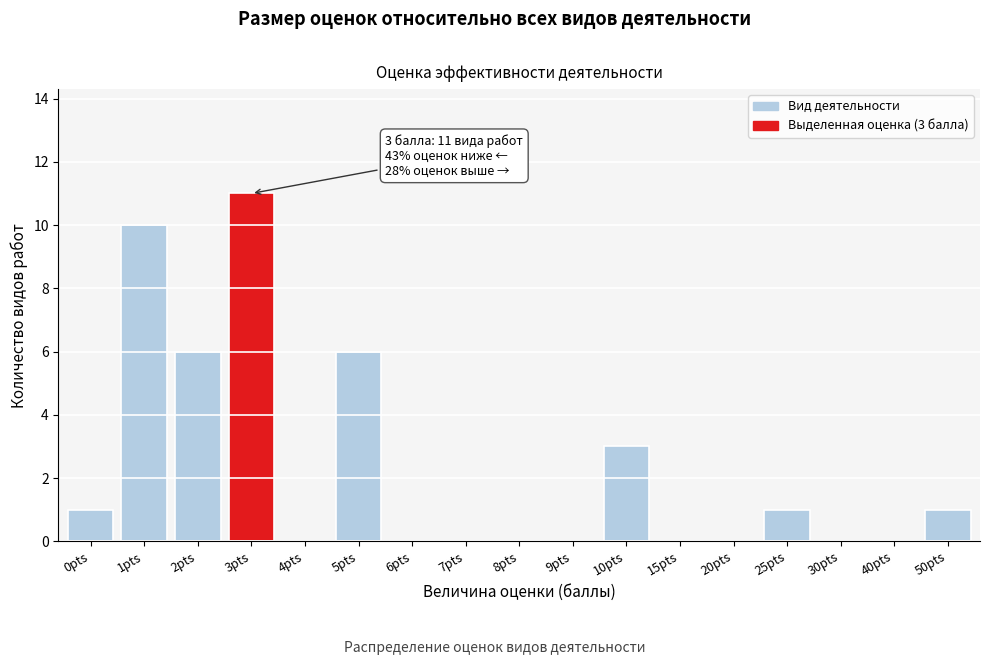

Reading left to right, list all the values displayed in this chart.

0pts=1	1pts=10	2pts=6	3pts=11	4pts=0	5pts=6	6pts=0	7pts=0	8pts=0	9pts=0	10pts=3	15pts=0	20pts=0	25pts=1	30pts=0	40pts=0	50pts=1